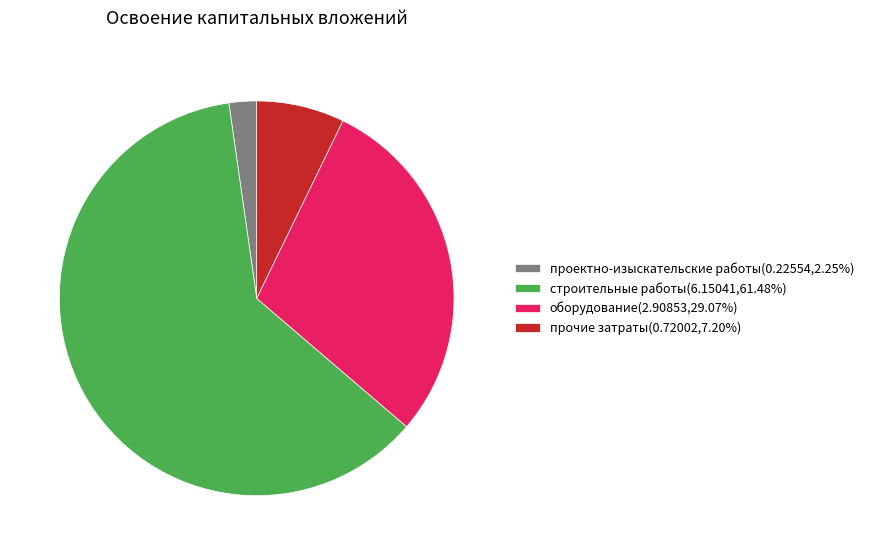

Which has a higher value, прочие затраты or проектно-изыскательские работы?

прочие затраты